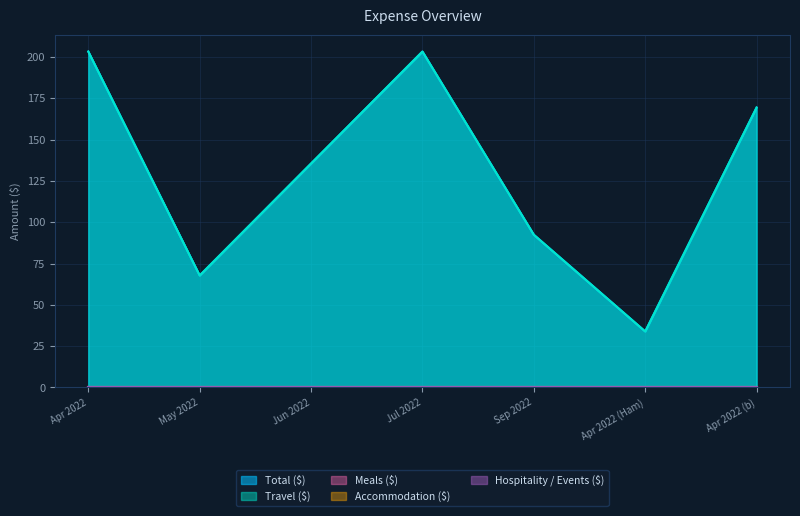

Reading left to right, transcribe all the data shown in this chart.

Travel ($): 2022-04-01=203.3	2022-05-01=67.8	2022-06-03=135.5	2022-07-01=203.3	2022-09-01=92.4	2022-04-01=33.9	2022-04-01=169.4
Accommodation ($): 2022-04-01=0.0	2022-05-01=0.0	2022-06-03=0.0	2022-07-01=0.0	2022-09-01=0.0	2022-04-01=0.0	2022-04-01=0.0
Meals ($): 2022-04-01=0.0	2022-05-01=0.0	2022-06-03=0.0	2022-07-01=0.0	2022-09-01=0.0	2022-04-01=0.0	2022-04-01=0.0
Hospitality / Events ($): 2022-04-01=0.0	2022-05-01=0.0	2022-06-03=0.0	2022-07-01=0.0	2022-09-01=0.0	2022-04-01=0.0	2022-04-01=0.0
Total ($): 2022-04-01=203.3	2022-05-01=67.8	2022-06-03=135.5	2022-07-01=203.3	2022-09-01=92.4	2022-04-01=33.9	2022-04-01=169.4